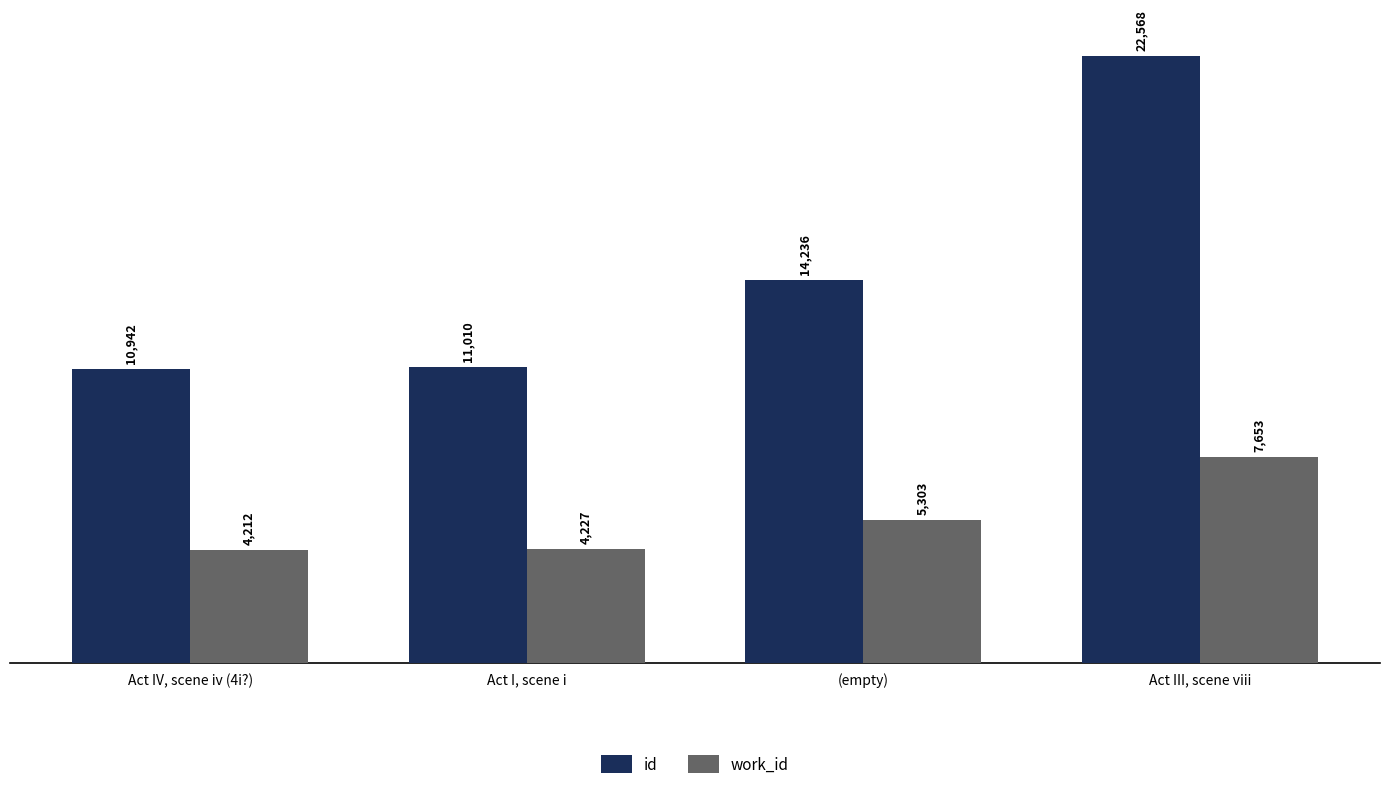

Which series changed the most between Act IV, scene iv (4i?) and Act III, scene viii?

id